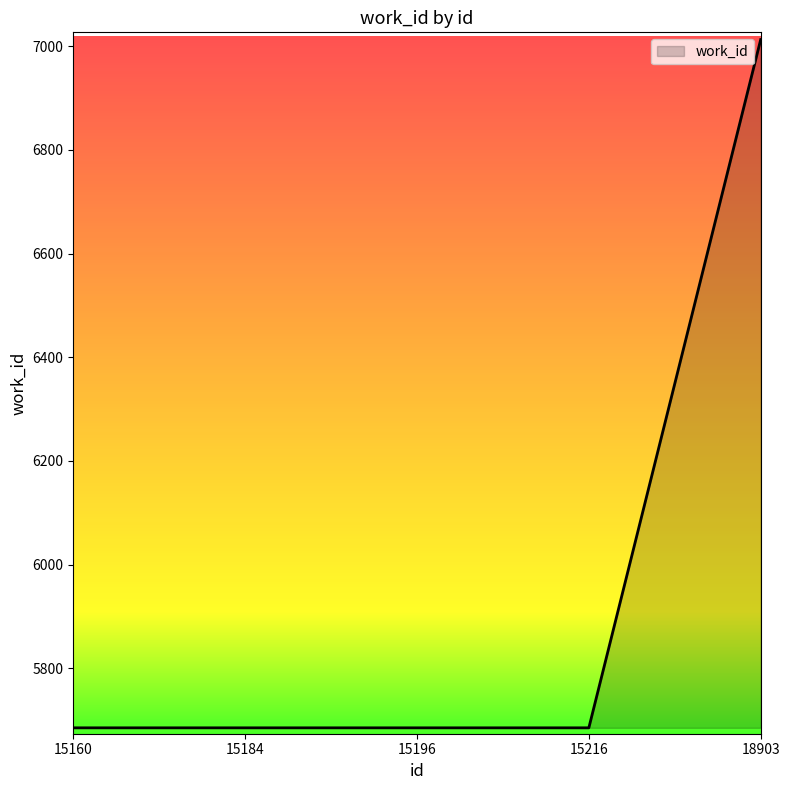

What is the smallest value displayed?

5685